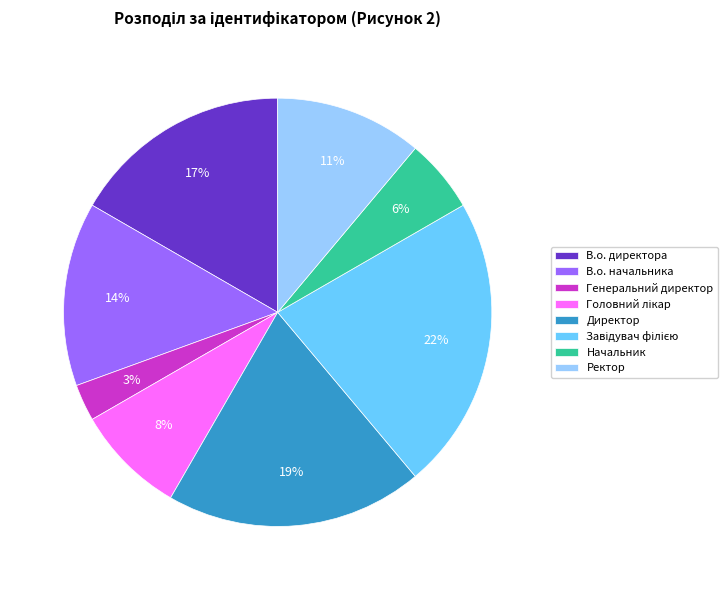

Which slice is the smallest?

Генеральний директор